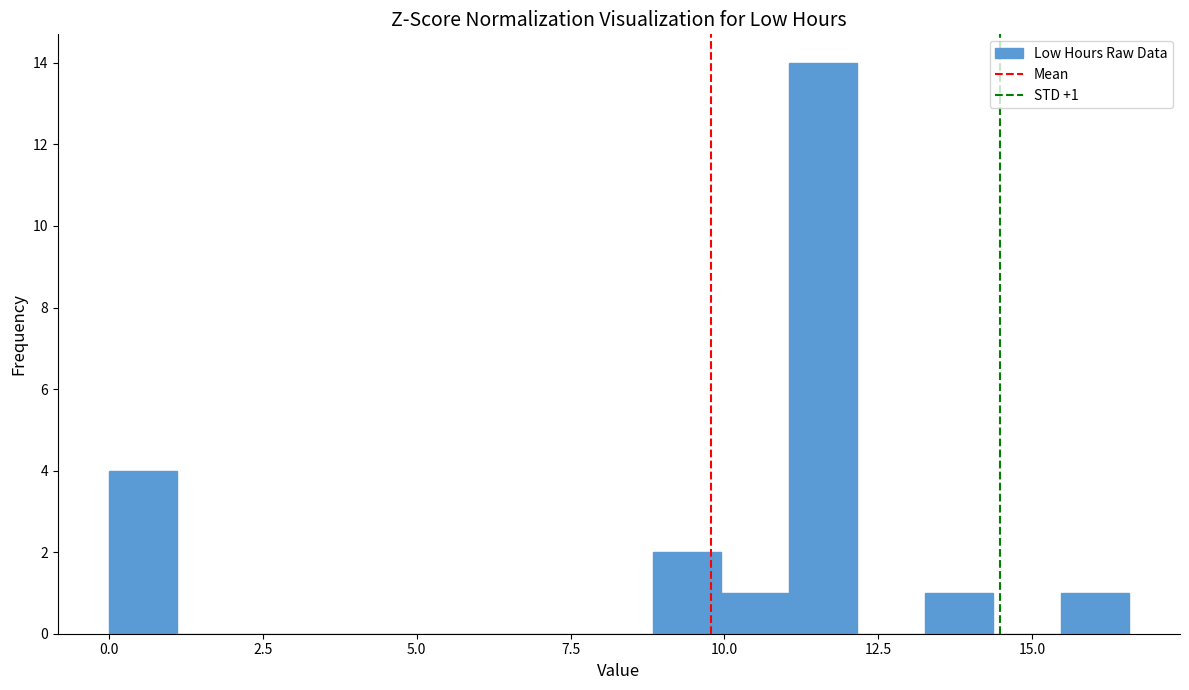

Read against the x-axis, roughly where is the centre of the tallest bar?

11.5